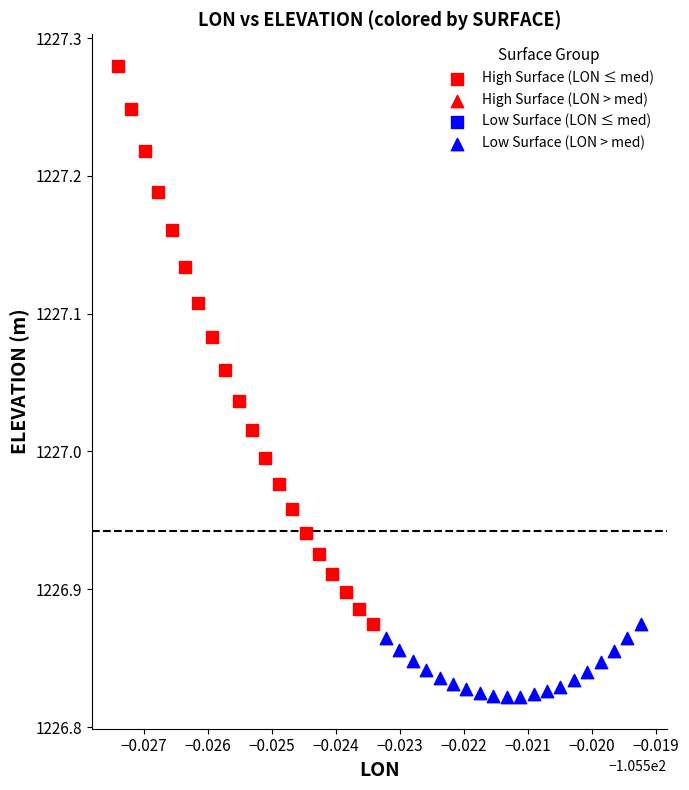

Which series reaches the minimum Y coordinate?

Low Surface (LON > med)